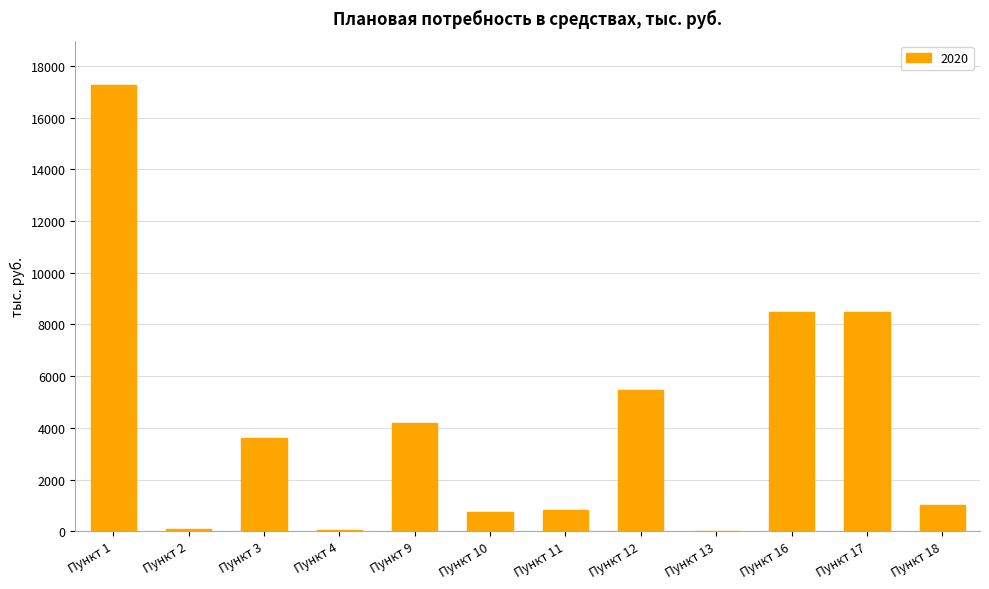

Which label corresponds to the largest value in the chart?

Пункт 1